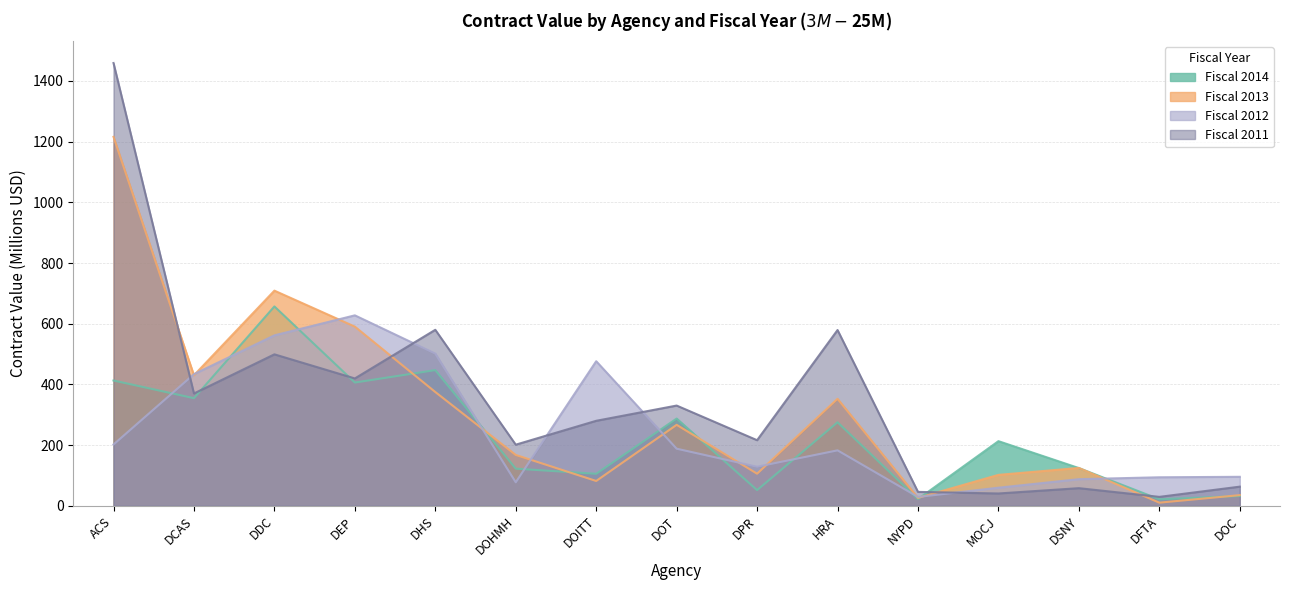

What is the label of the 14th point from the left?

DFTA